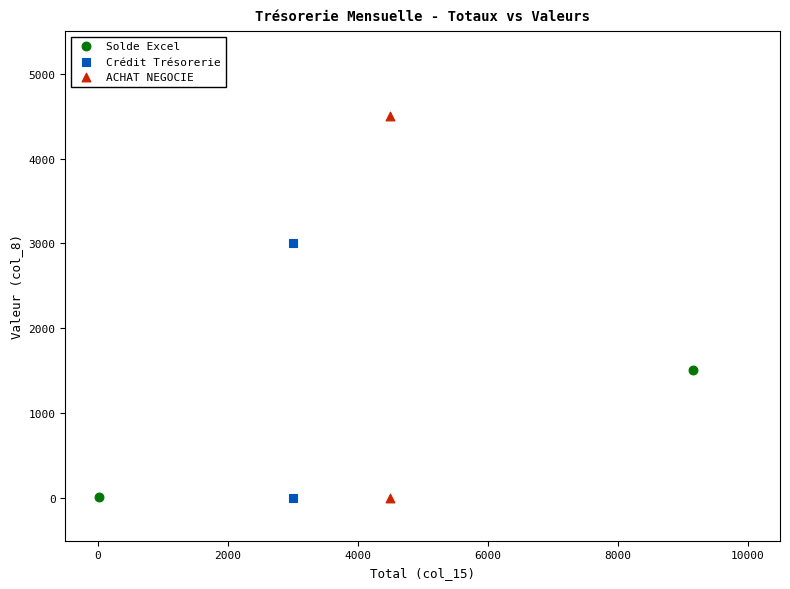

Which series has the largest Y range (max minus min)?

ACHAT NEGOCIE